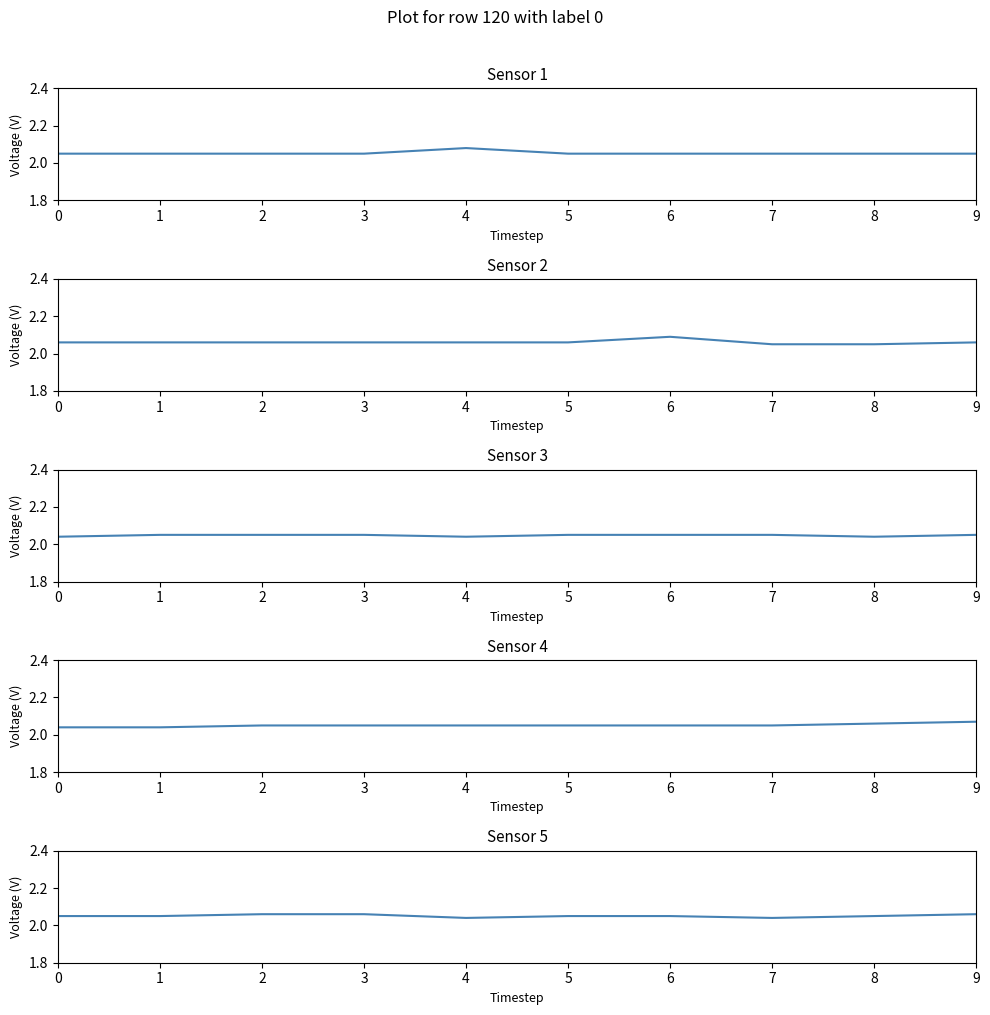

Count the Sensor 5 values in the range 2 to 3.

10